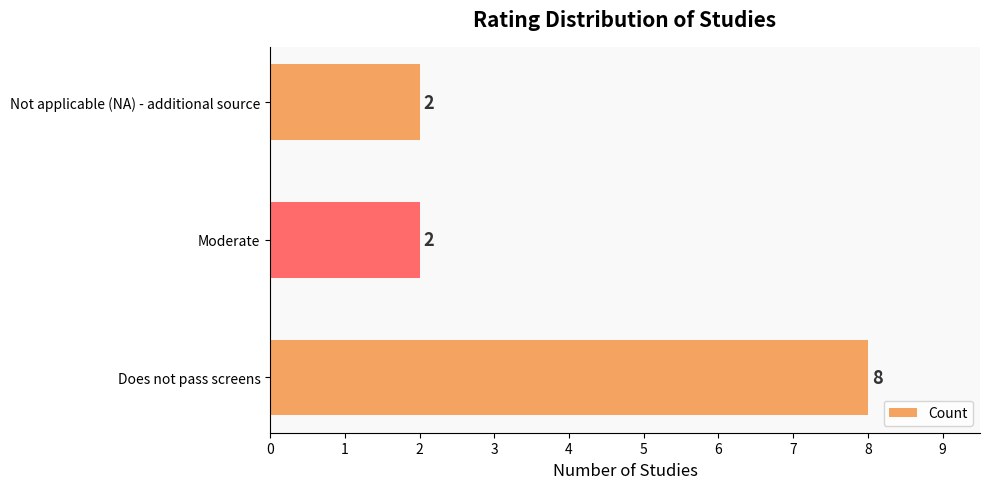

Count the number of data series in this chart.

1